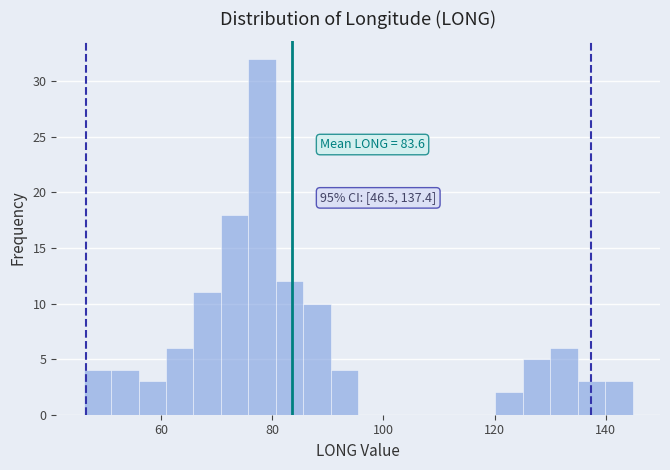

Around what value on the x-axis is the tallest bar? Give the approximate position of its centre, as read against the axis.

78